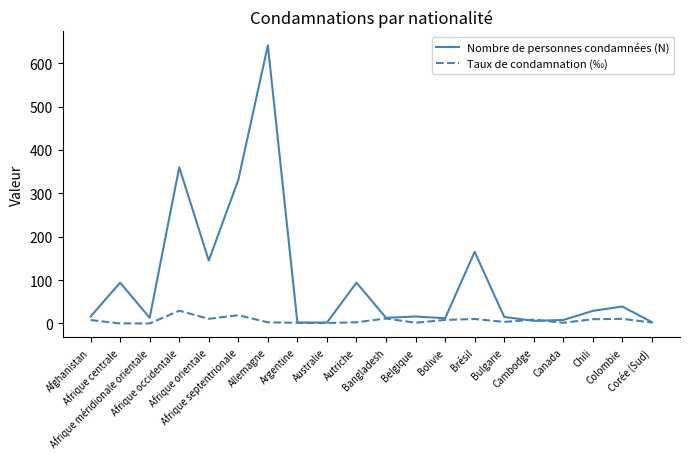

Which category has the highest value in the Taux de condamnation (‰) series?

Afrique occidentale